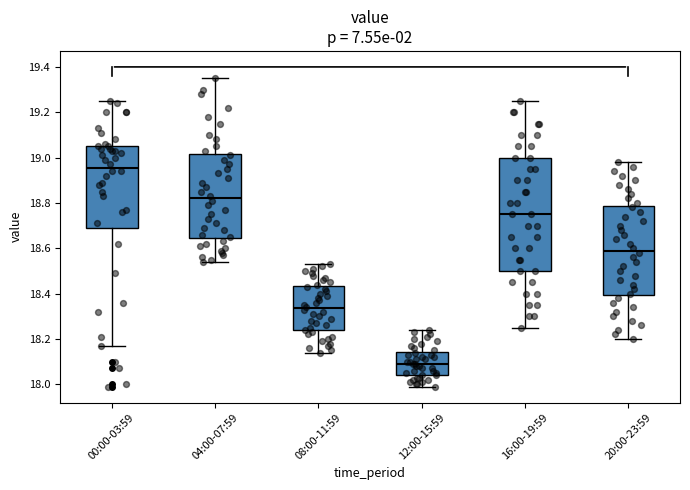

Reading left to right, read every box against the y-axis: the position of its median line, the range the box covers, and the ends of its whiskers. The values are not printed on the chart, so give them approximately, as read against the axis.

00:00-03:59: median 18.96, box 18.68 to 19.06, whiskers 18.18 to 19.26
04:00-07:59: median 18.82, box 18.64 to 19.02, whiskers 18.54 to 19.36
08:00-11:59: median 18.34, box 18.24 to 18.44, whiskers 18.14 to 18.54
12:00-15:59: median 18.10, box 18.04 to 18.14, whiskers 18.00 to 18.24
16:00-19:59: median 18.76, box 18.50 to 19.00, whiskers 18.26 to 19.26
20:00-23:59: median 18.60, box 18.40 to 18.78, whiskers 18.20 to 18.98